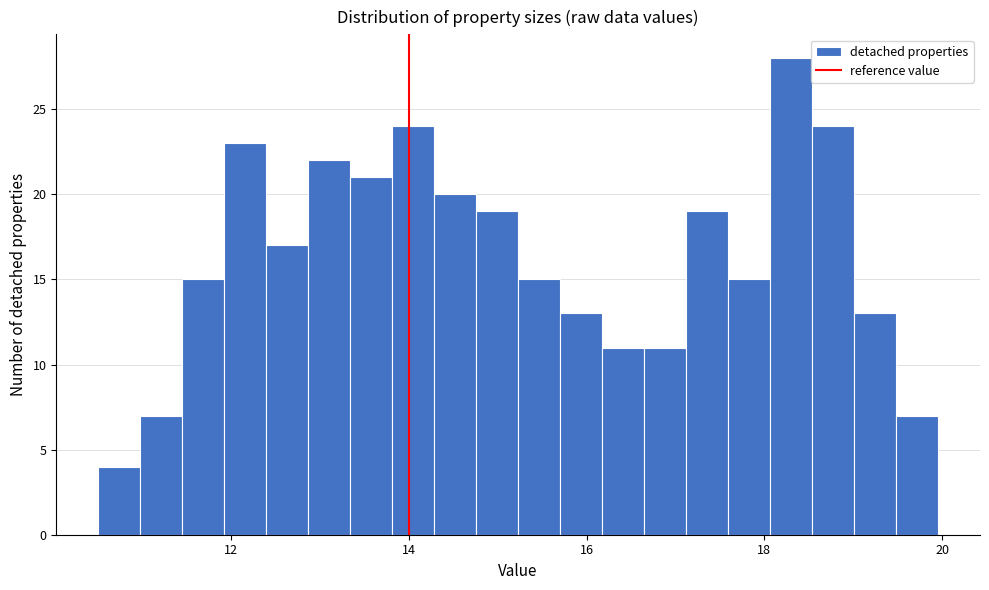

Around what value on the x-axis is the tallest bar? Give the approximate position of its centre, as read against the axis.

18.4